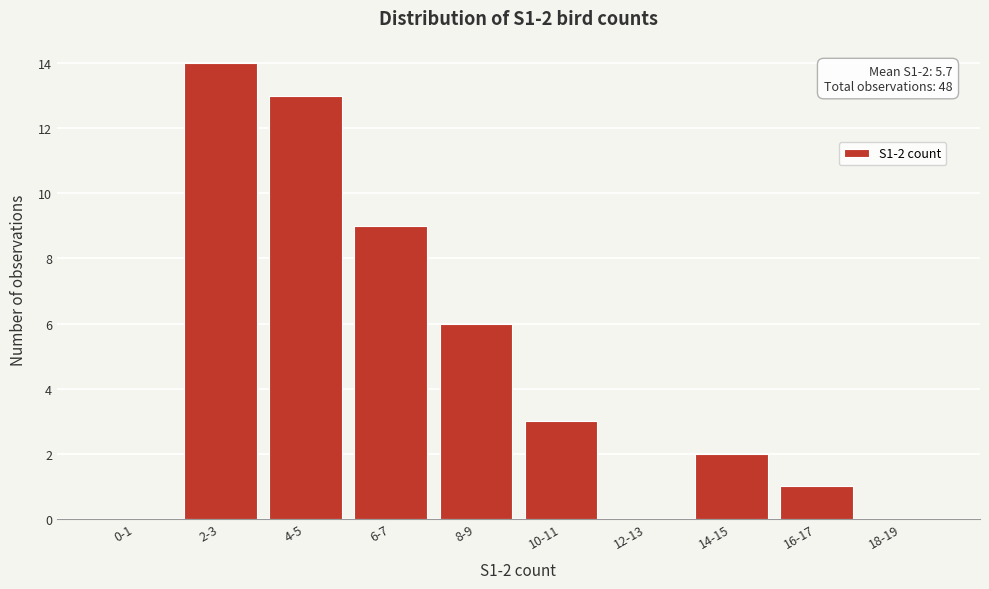

Reading left to right, extract all data points from this chart.

0-1=0	2-3=14	4-5=13	6-7=9	8-9=6	10-11=3	12-13=0	14-15=2	16-17=1	18-19=0